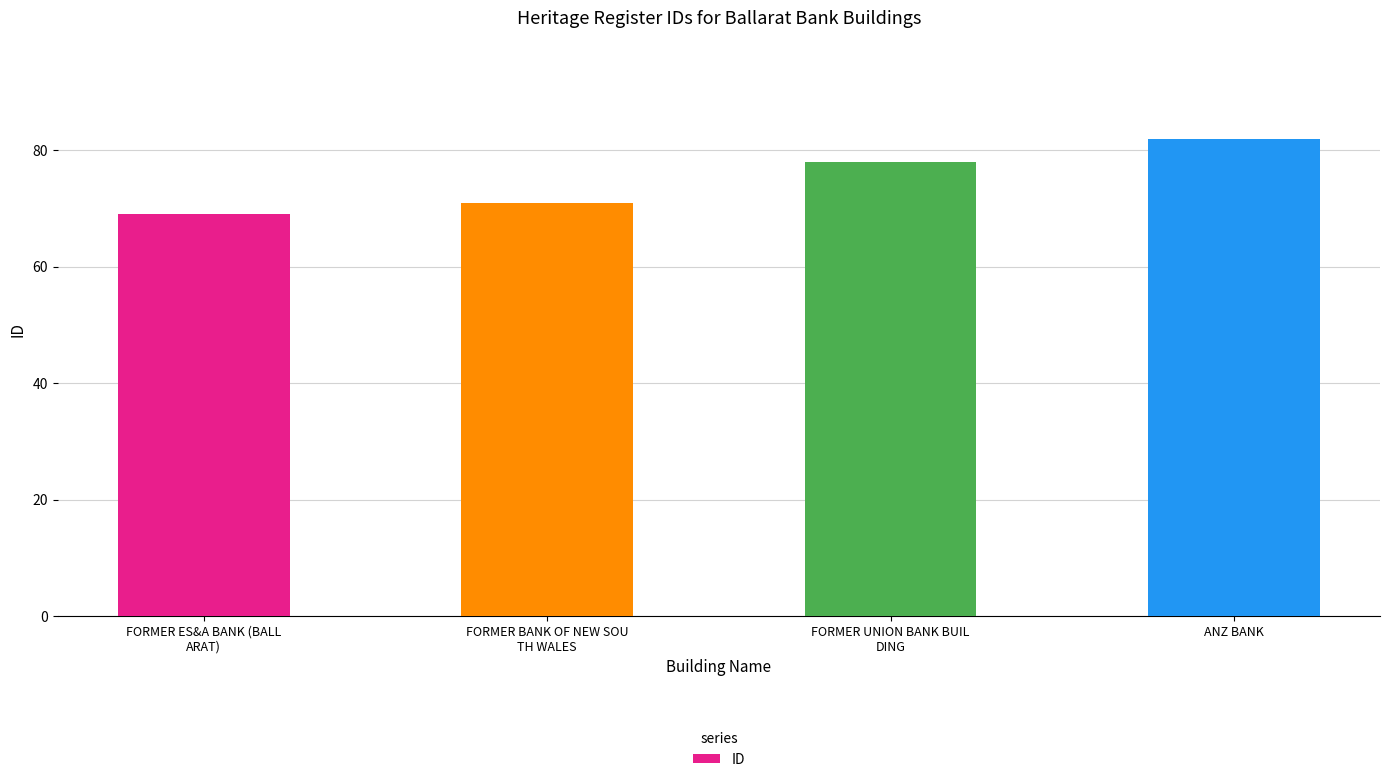

How many bars are there in total?

4